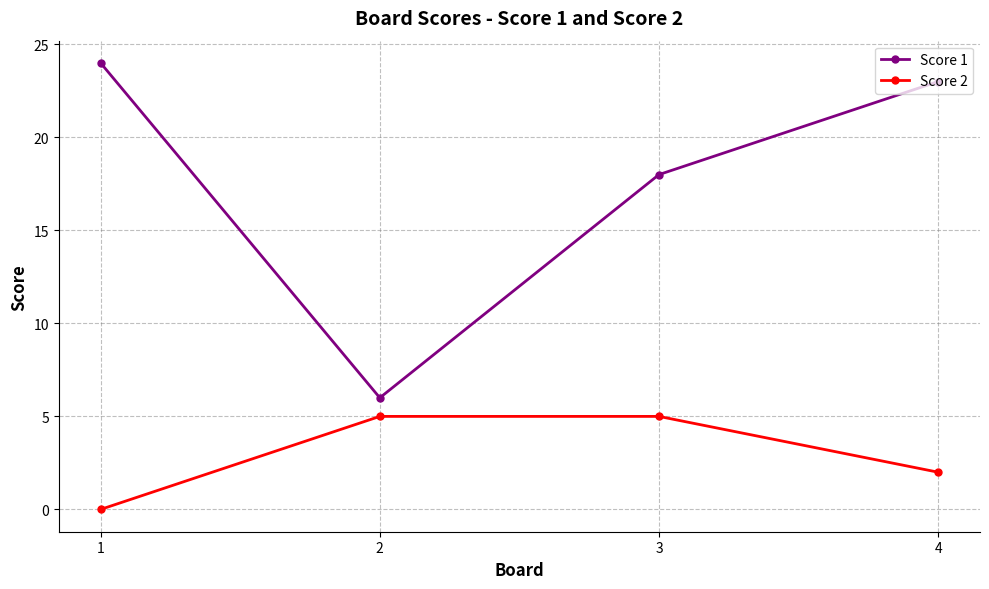

Where is the first local minimum for Score 1?

2